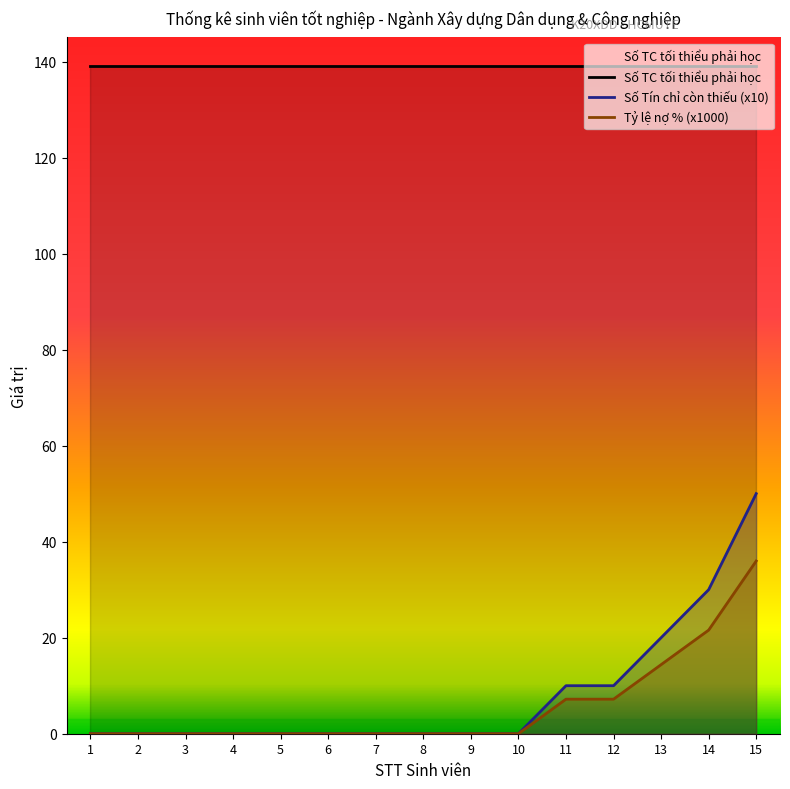

Reading left to right, extract all data points from this chart.

Số TC tối thiểu phải học: 1=139.0	2=139.0	3=139.0	4=139.0	5=139.0	6=139.0	7=139.0	8=139.0	9=139.0	10=139.0	11=139.0	12=139.0	13=139.0	14=139.0	15=139.0
Số Tín chỉ còn thiếu (x10): 1=0.0	2=0.0	3=0.0	4=0.0	5=0.0	6=0.0	7=0.0	8=0.0	9=0.0	10=0.0	11=10.0	12=10.0	13=20.0	14=30.0	15=50.0
Tỷ lệ nợ % (x1000): 1=0.0	2=0.0	3=0.0	4=0.0	5=0.0	6=0.0	7=0.0	8=0.0	9=0.0	10=0.0	11=7.2	12=7.2	13=14.4	14=21.6	15=36.0